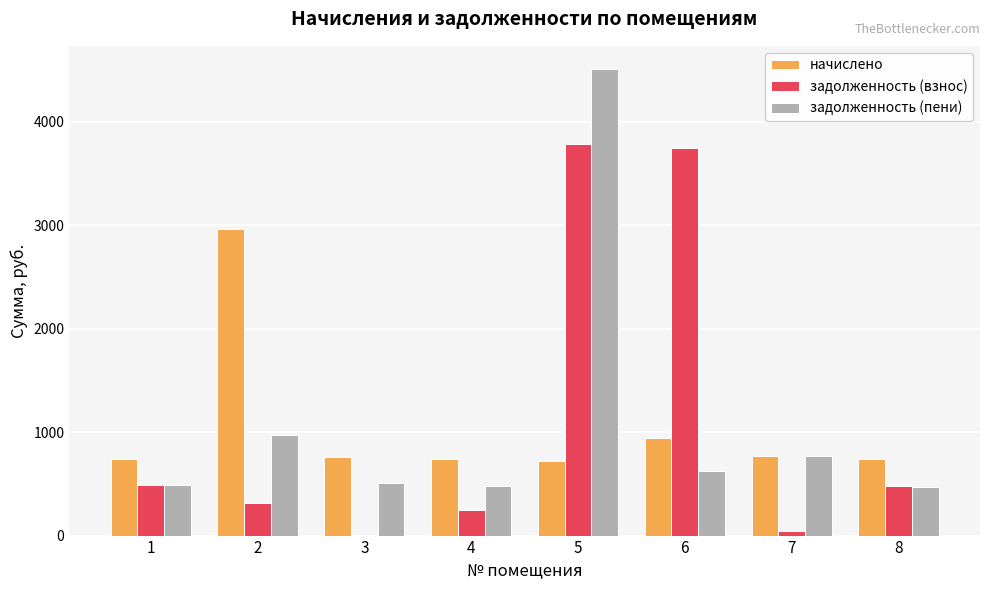

What is the total value across all series at 5?

9021.4